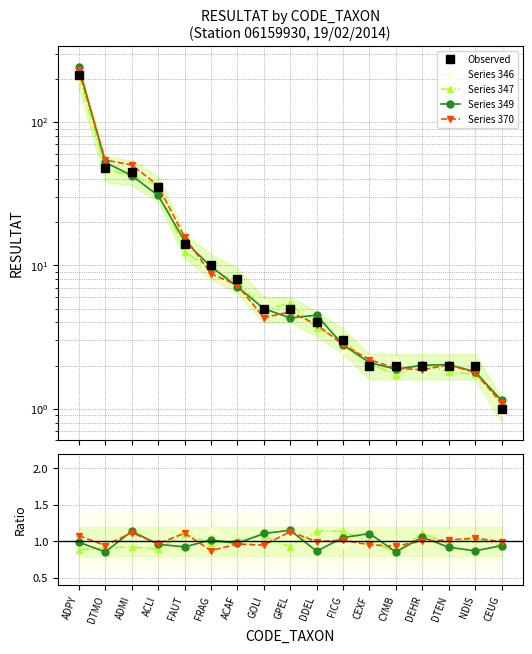

Reading right to left, list all the values displayed in this chart.

Observed: CEUG=1.0	NDIS=2.0	DTEN=2.0	DEHR=2.0	CYMB=2.0	CEXF=2.0	FICG=3.0	DDEL=4.0	GPEL=5.0	GOLI=5.0	ACAF=8.0	FRAG=10.0	FAUT=14.0	ACLI=35.0	ADMI=45.0	DTMO=48.0	ADPY=212.0
Series 346: CEUG=0.9	NDIS=1.0	DTEN=1.1	DEHR=1.1	CYMB=0.9	CEXF=1.0	FICG=1.0	DDEL=0.9	GPEL=1.1	GOLI=1.1	ACAF=1.0	FRAG=1.1	FAUT=1.0	ACLI=1.0	ADMI=0.9	DTMO=0.9	ADPY=1.0
Series 347: CEUG=0.9	NDIS=1.0	DTEN=1.0	DEHR=1.1	CYMB=0.9	CEXF=1.0	FICG=1.1	DDEL=1.1	GPEL=0.9	GOLI=1.1	ACAF=1.0	FRAG=1.0	FAUT=1.1	ACLI=0.9	ADMI=0.9	DTMO=0.9	ADPY=0.9
Series 349: CEUG=0.9	NDIS=0.9	DTEN=0.9	DEHR=1.1	CYMB=0.9	CEXF=1.1	FICG=1.1	DDEL=0.9	GPEL=1.1	GOLI=1.1	ACAF=1.0	FRAG=1.0	FAUT=0.9	ACLI=1.0	ADMI=1.1	DTMO=0.9	ADPY=1.0
Series 370: CEUG=1.0	NDIS=1.0	DTEN=1.0	DEHR=1.0	CYMB=0.9	CEXF=1.0	FICG=1.0	DDEL=1.0	GPEL=1.1	GOLI=0.9	ACAF=1.0	FRAG=0.9	FAUT=1.1	ACLI=1.0	ADMI=1.1	DTMO=0.9	ADPY=1.1